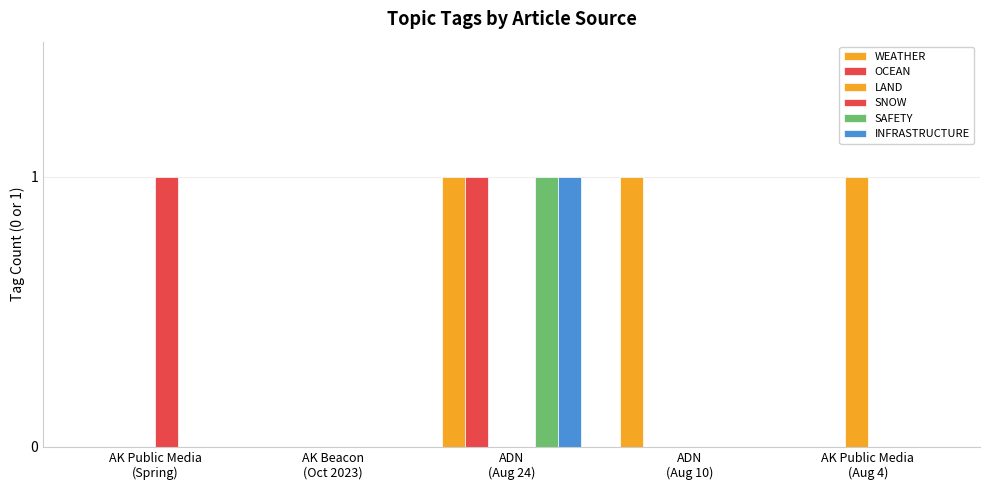

Which category has the lowest value in the SNOW series?

AK Beacon
(Oct 2023)